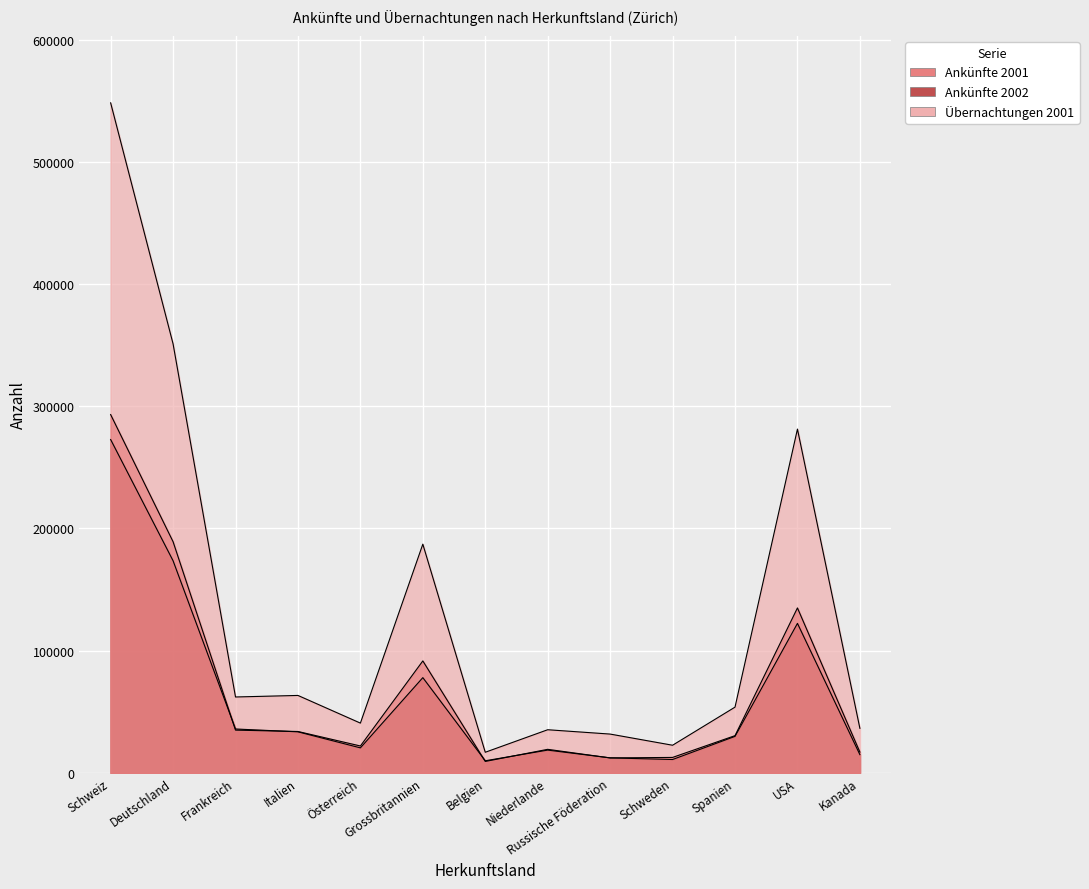

What is the total value across all series at Spanien?

114148